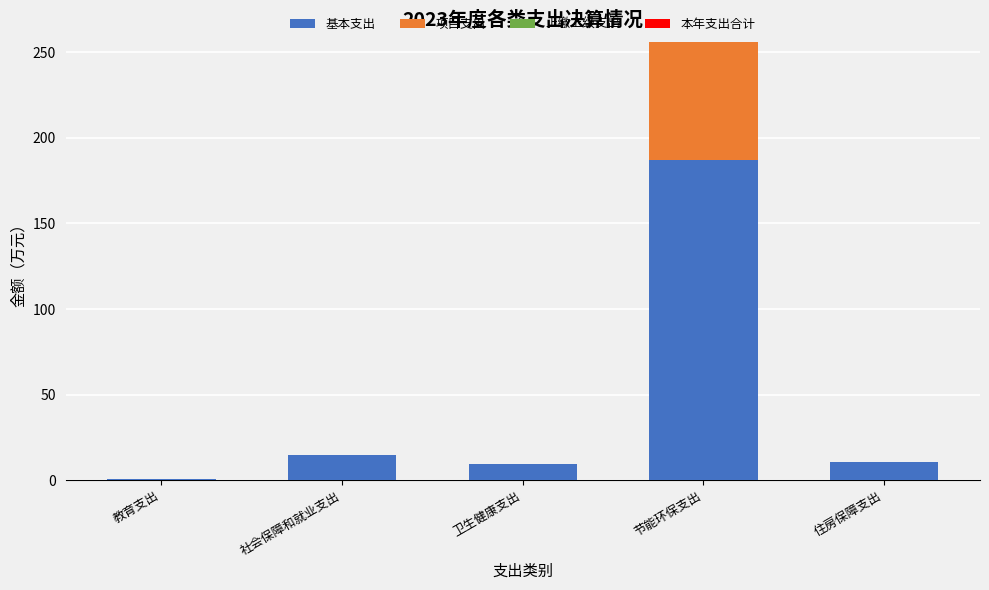

What is the total value across all series at 住房保障支出?

10.7